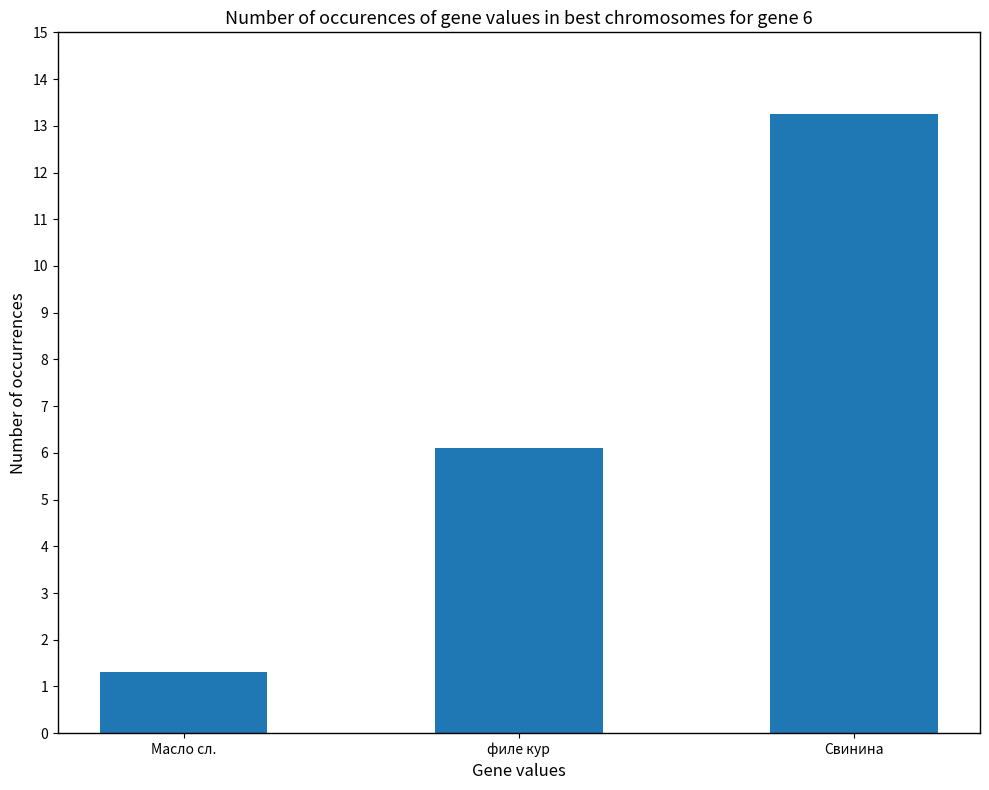

What is the ratio of the value at филе кур to the value at Масло сл.?

4.7